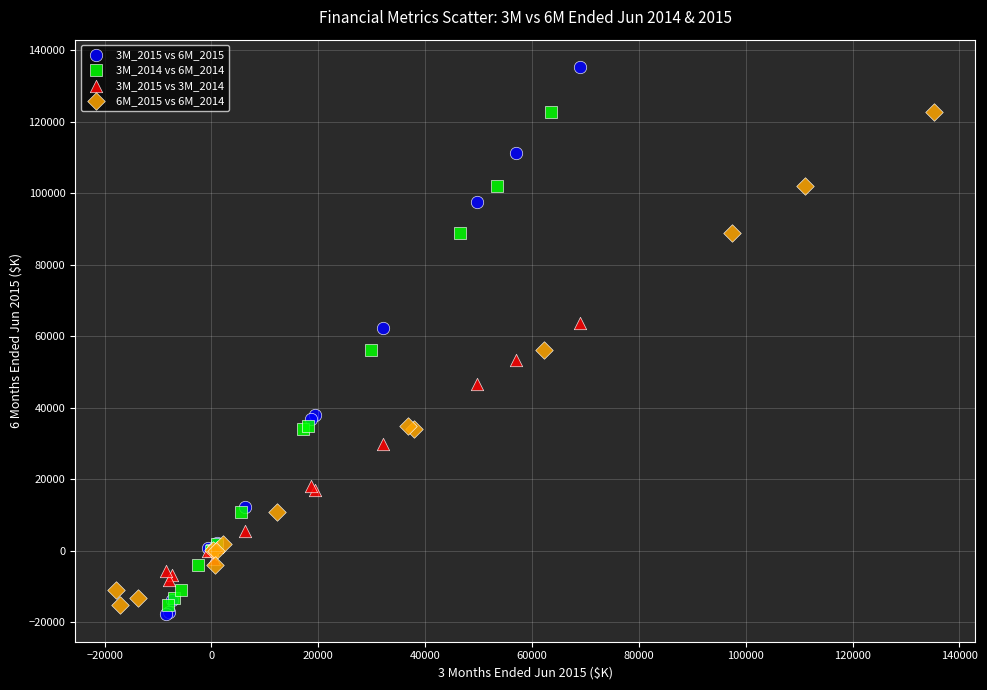

What are all the series names shown in the legend?

3M_2015 vs 6M_2015, 3M_2014 vs 6M_2014, 3M_2015 vs 3M_2014, 6M_2015 vs 6M_2014